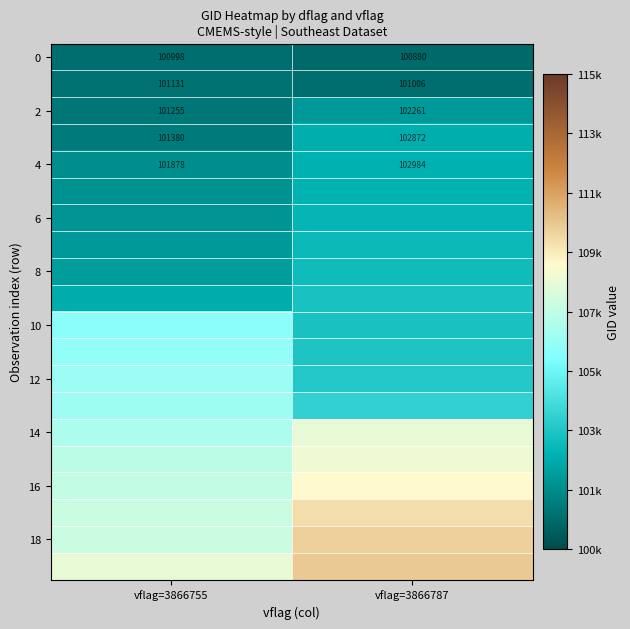

What value does the 2 series have at vflag=3866787?

102261